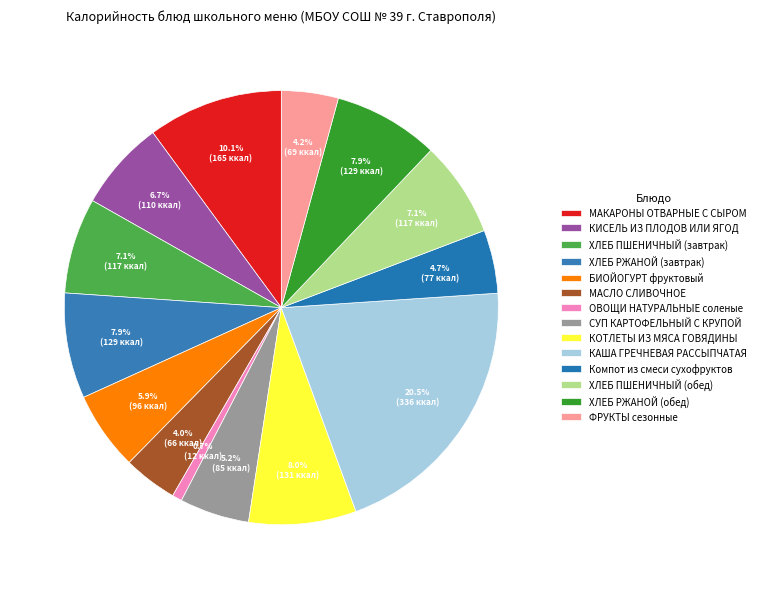

How many segments does this pie chart have?

14